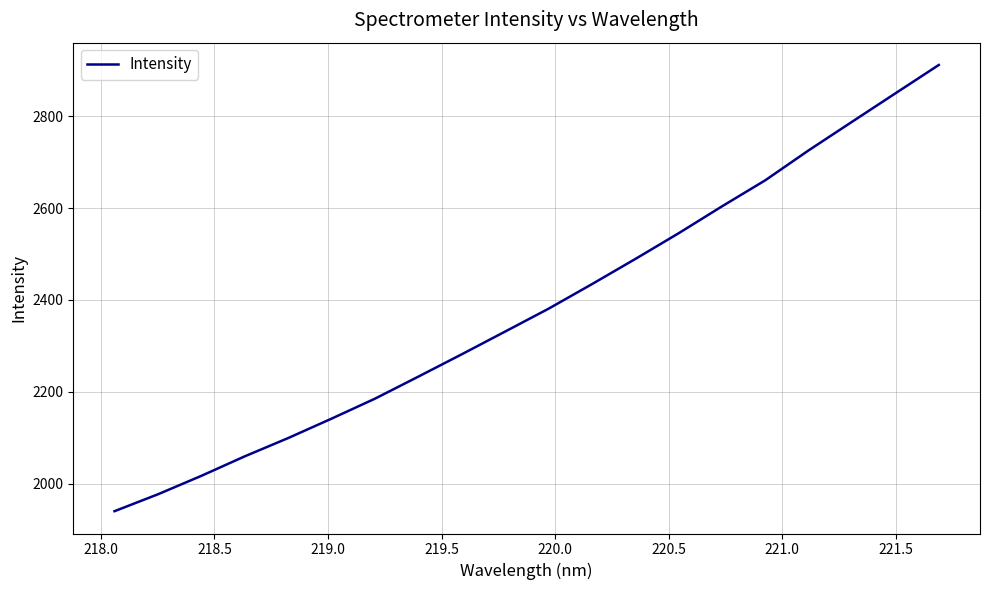

What is the difference between the maximum and minimum values?

971.1